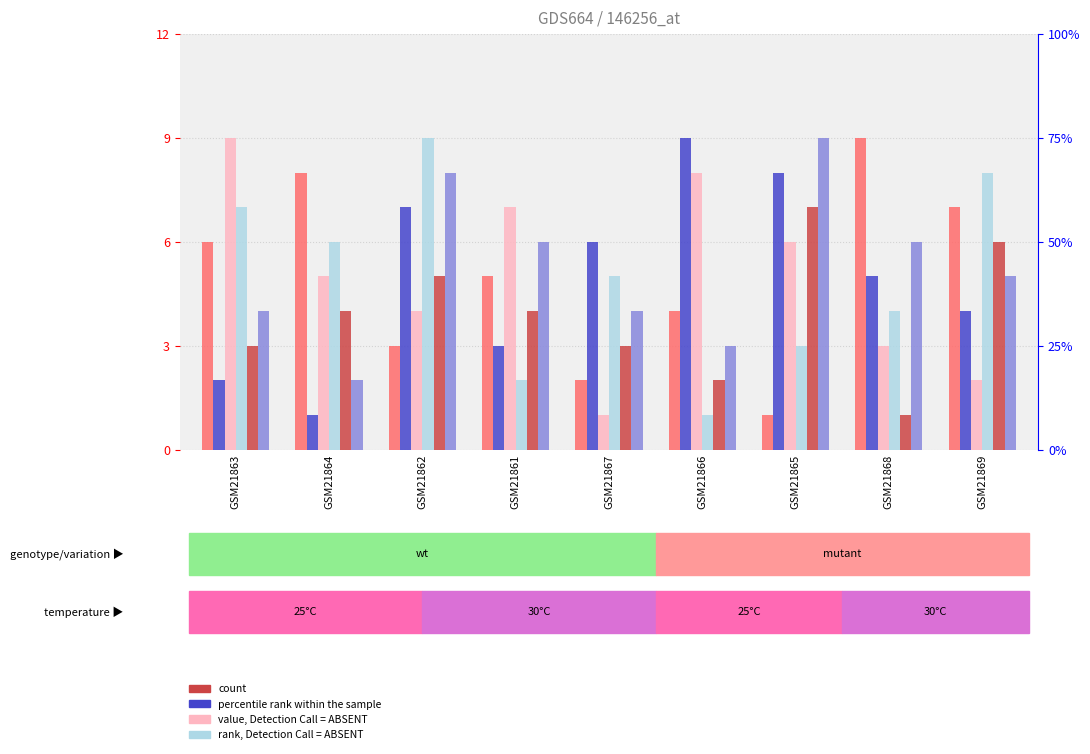

At GSM21863, list the series in order from smallest to largest.

col_6, col_2, col_8, col_4, col_9, col_5